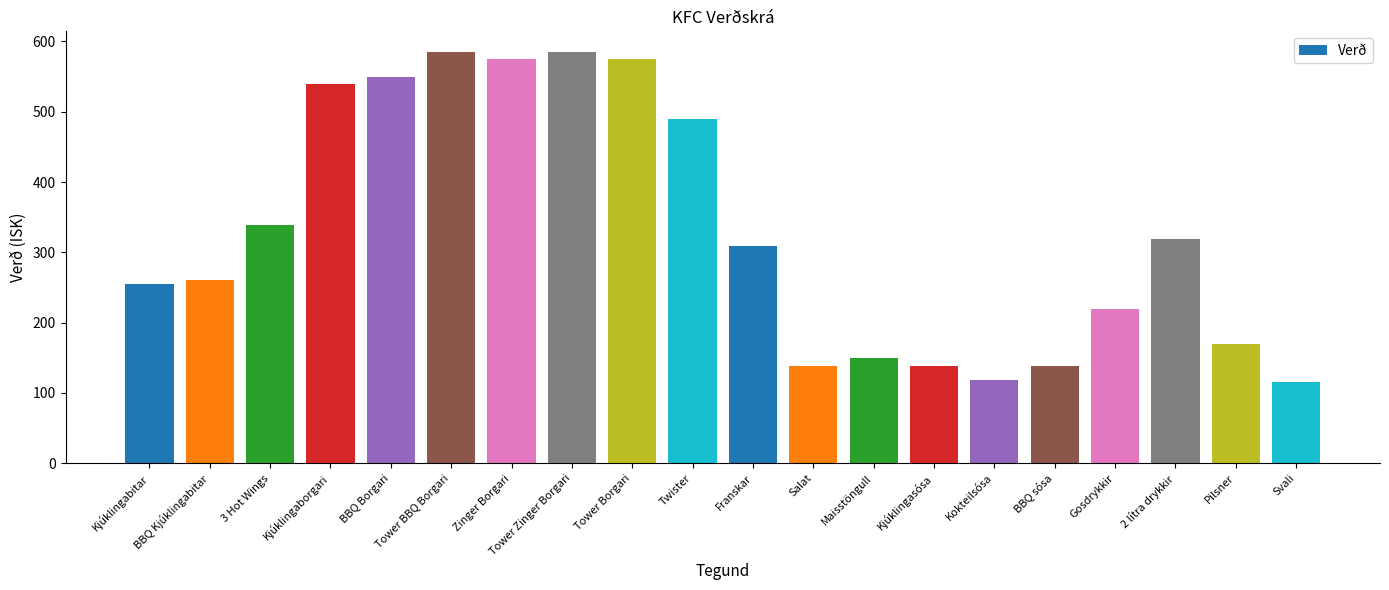

Are the bars horizontal?

No